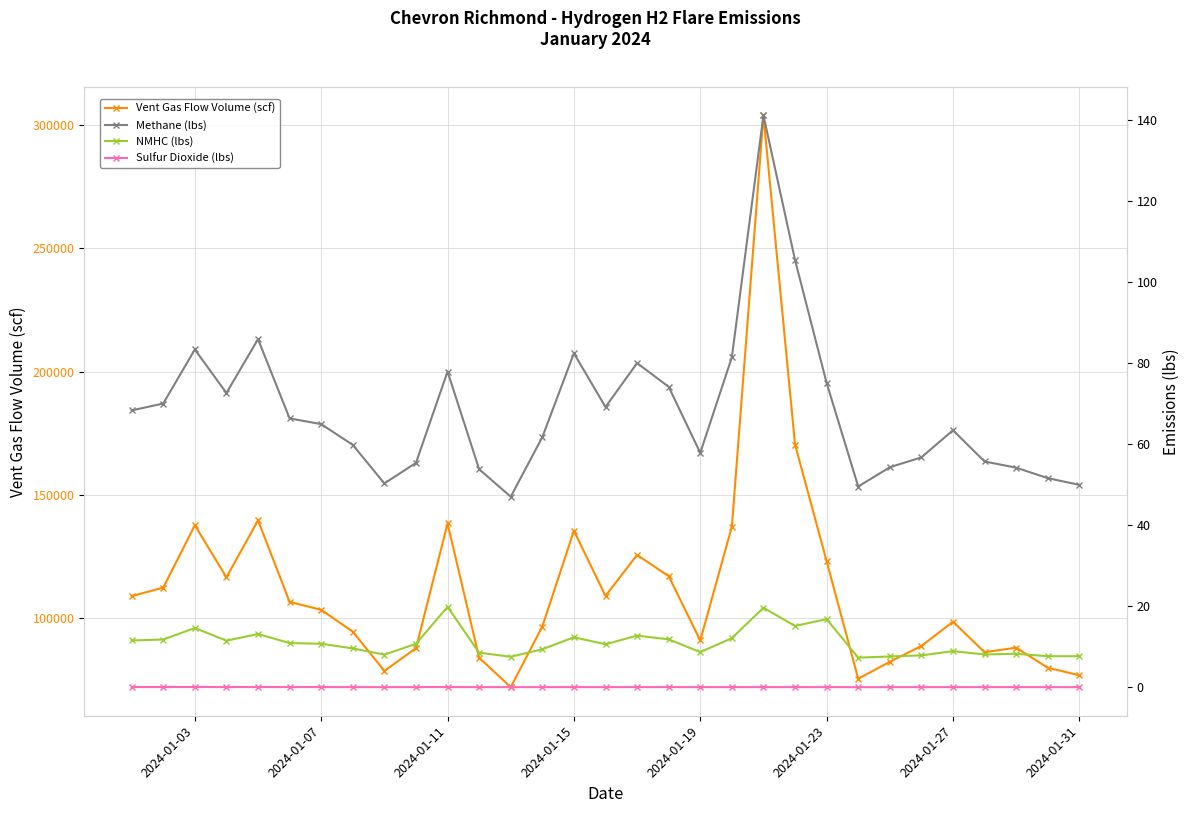

Which series has the largest total across all categories?

Vent Gas Flow Volume (scf)